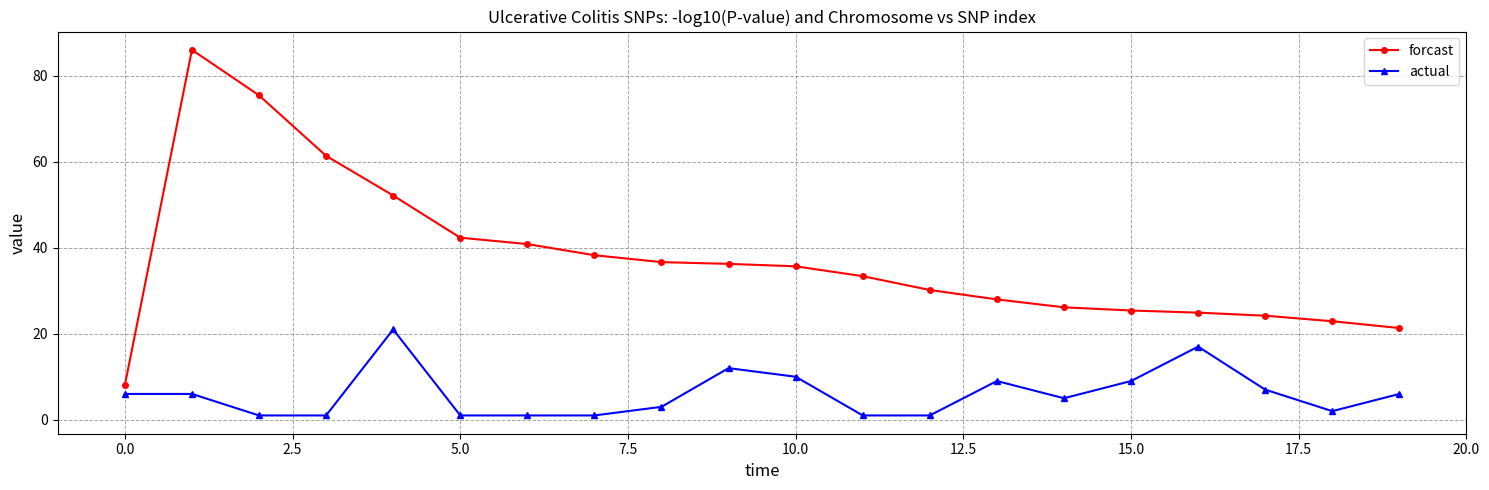

True or false: actual and forcast cross at least once.

False